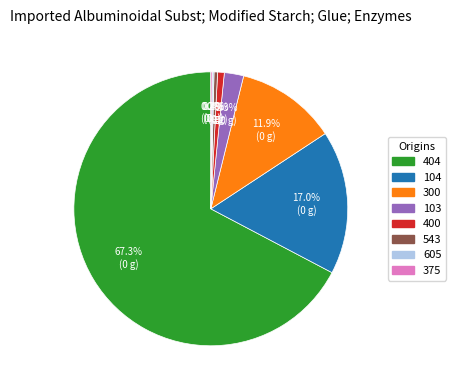

Does any single category account for the majority?

Yes